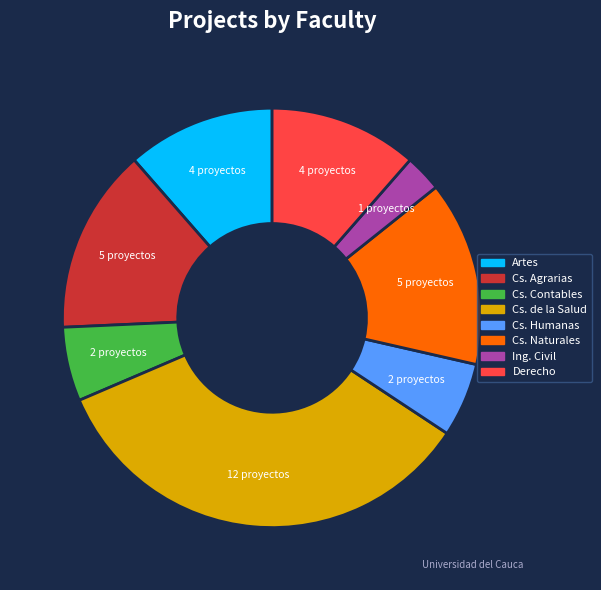

Between Cs. Contables and Ing. Civil, which is larger?

Cs. Contables